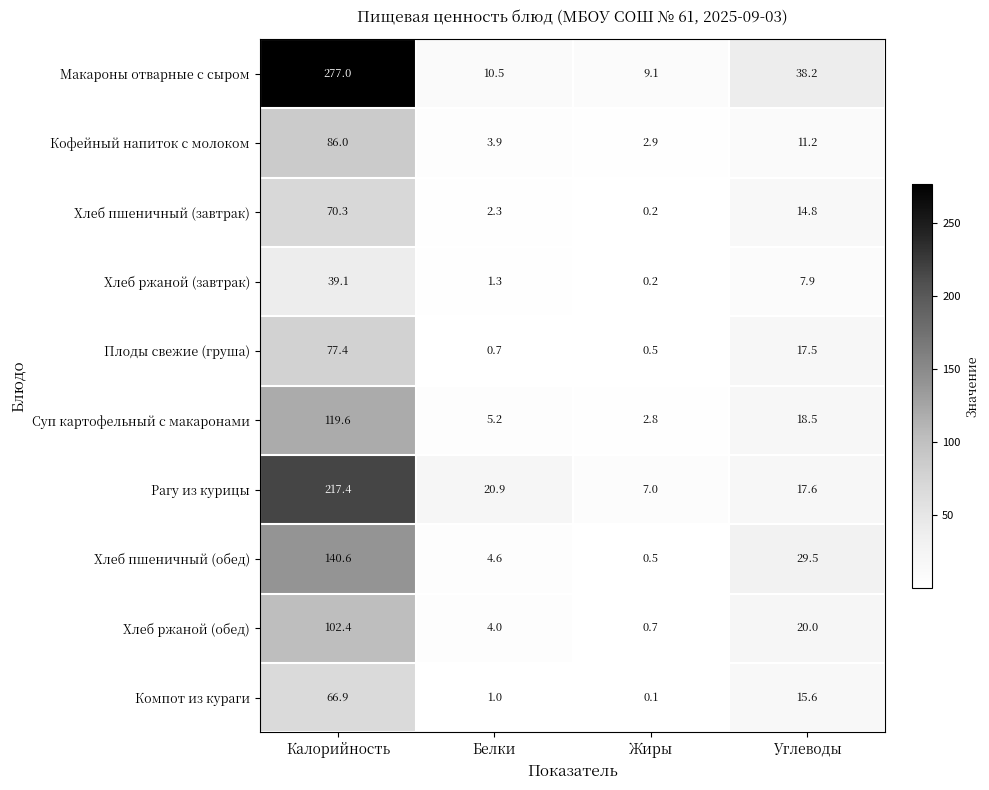

What is the spread (max minus min) of values at Белки?

20.2